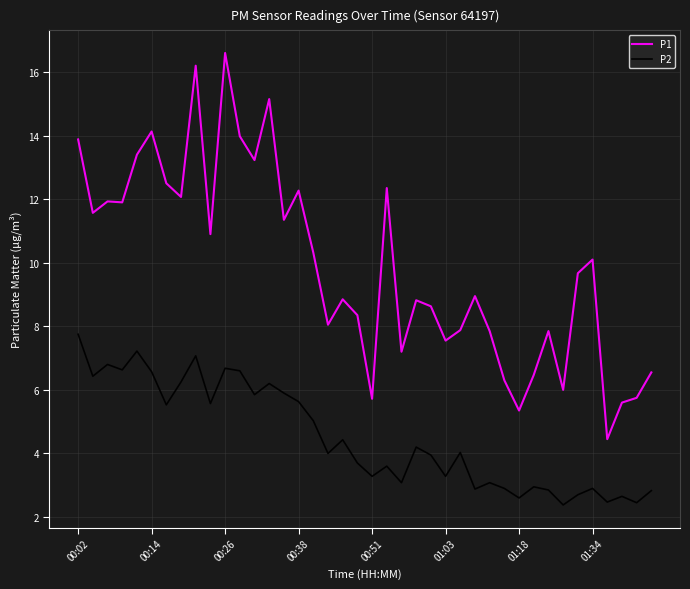

What is the minimum value for P2?

2.4